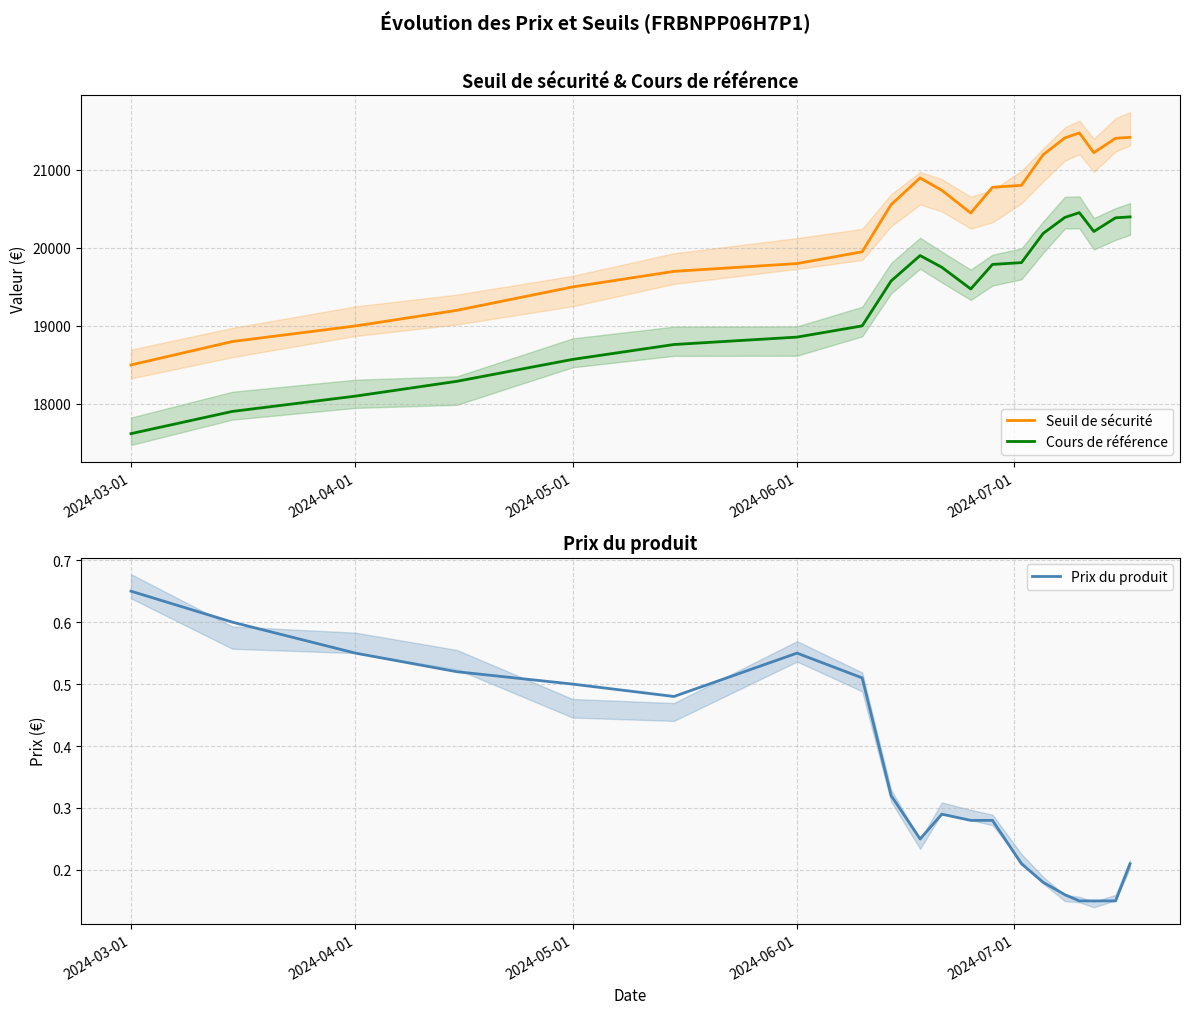

What is the difference between the second highest and second lowest values in the Cours de référence series?

2494.6